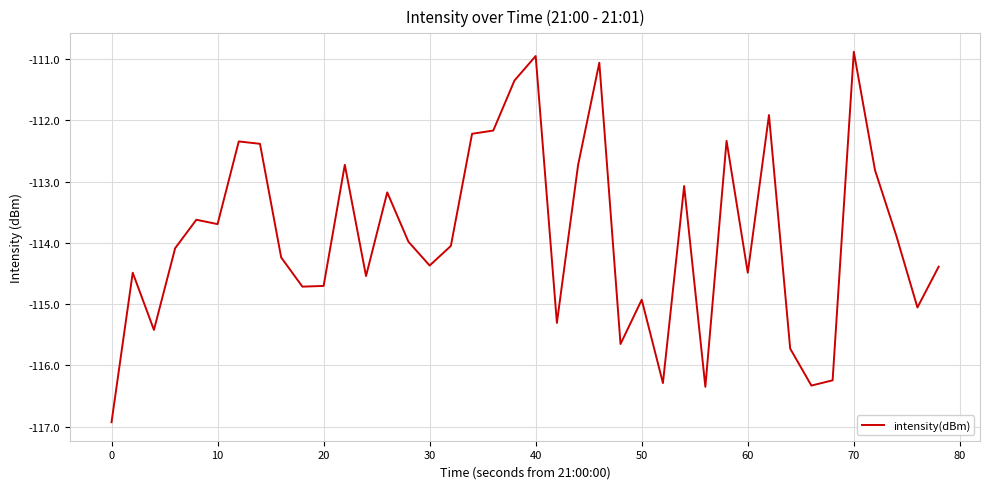

What is the minimum value shown in the chart?

-116.9